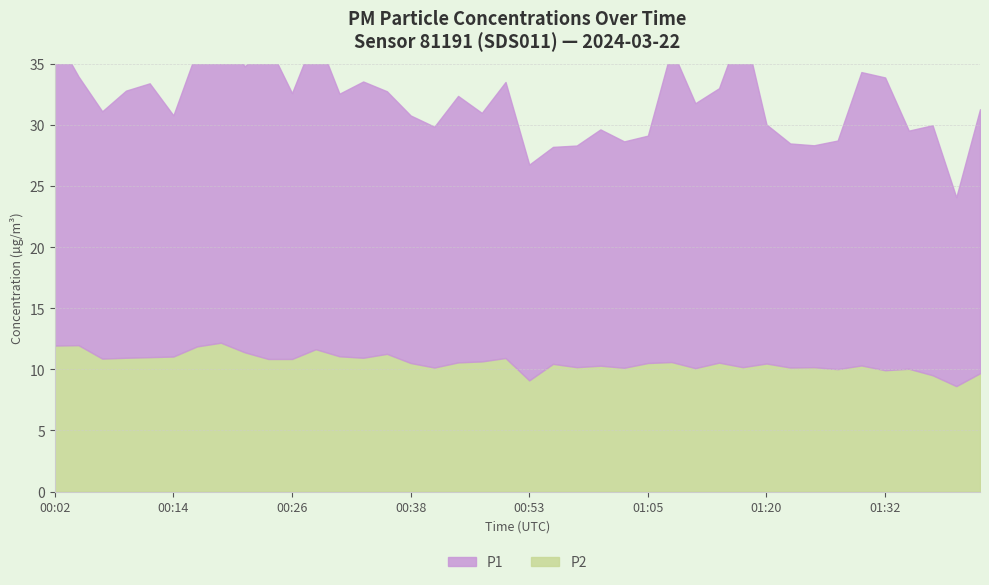

True or false: P1 and P2 intersect in this chart.

False